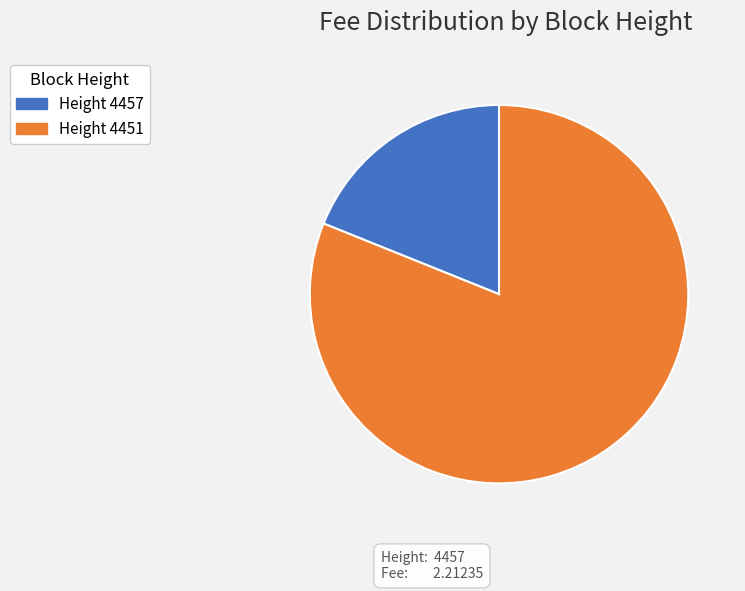

Combined, do Height 4457 and Height 4451 account for over 50%?

Yes